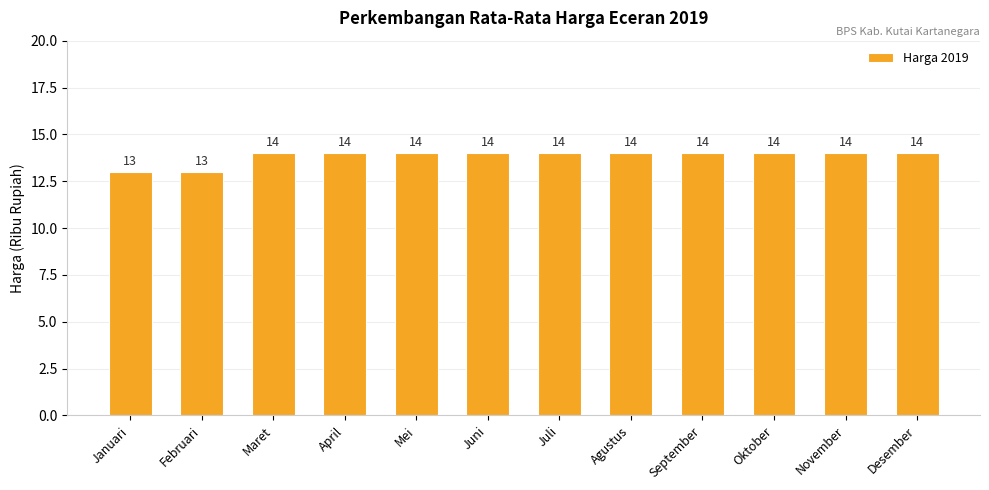

What position from the right is Mei?

8